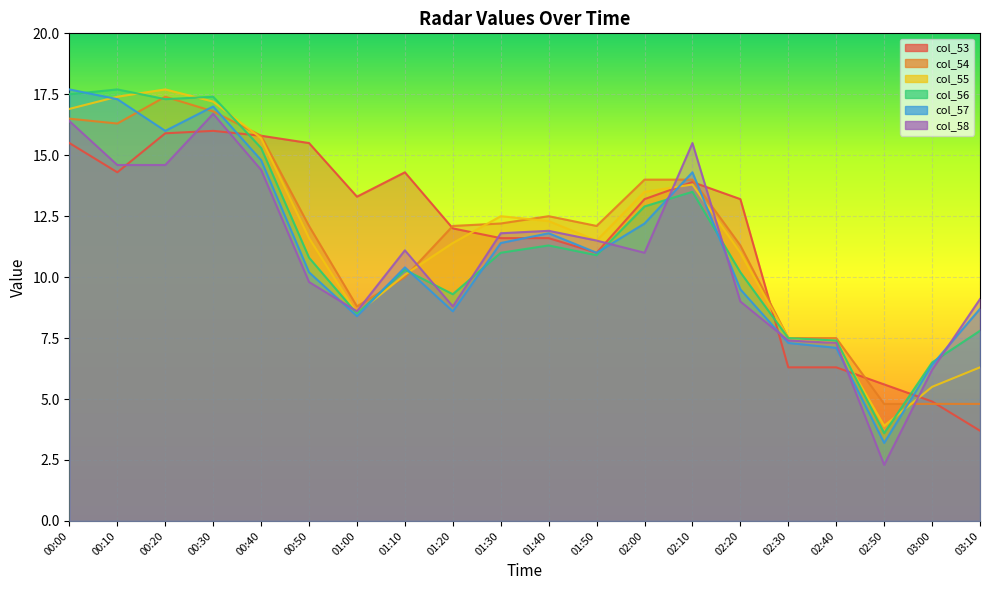

The col_55 series shows 6.0 at 01:40. True or false?

False